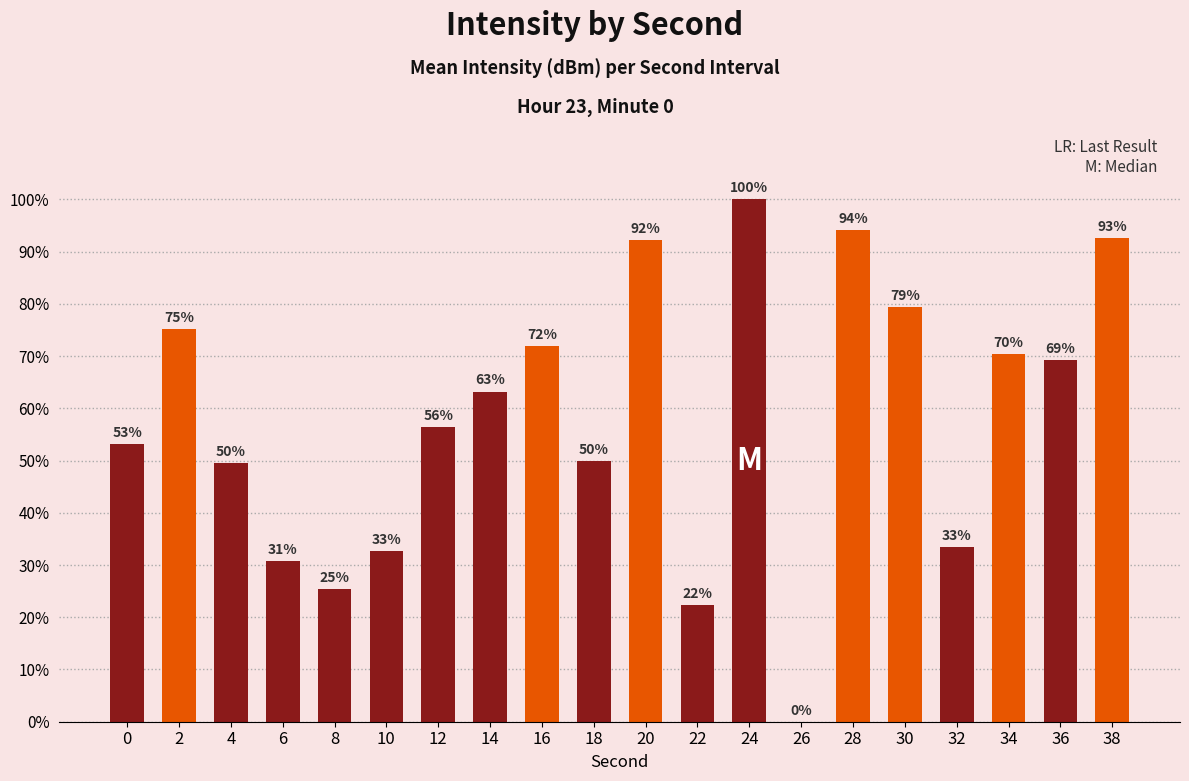

The chart shows a value of 25.4 at 8. True or false?

True